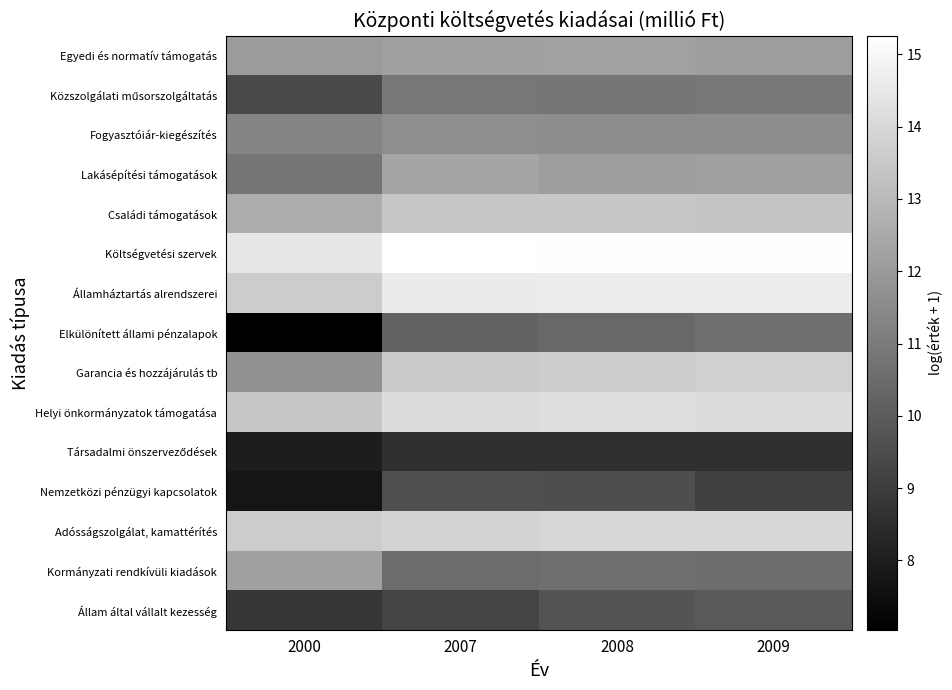

At which category is the sum across all series the highest?

2008